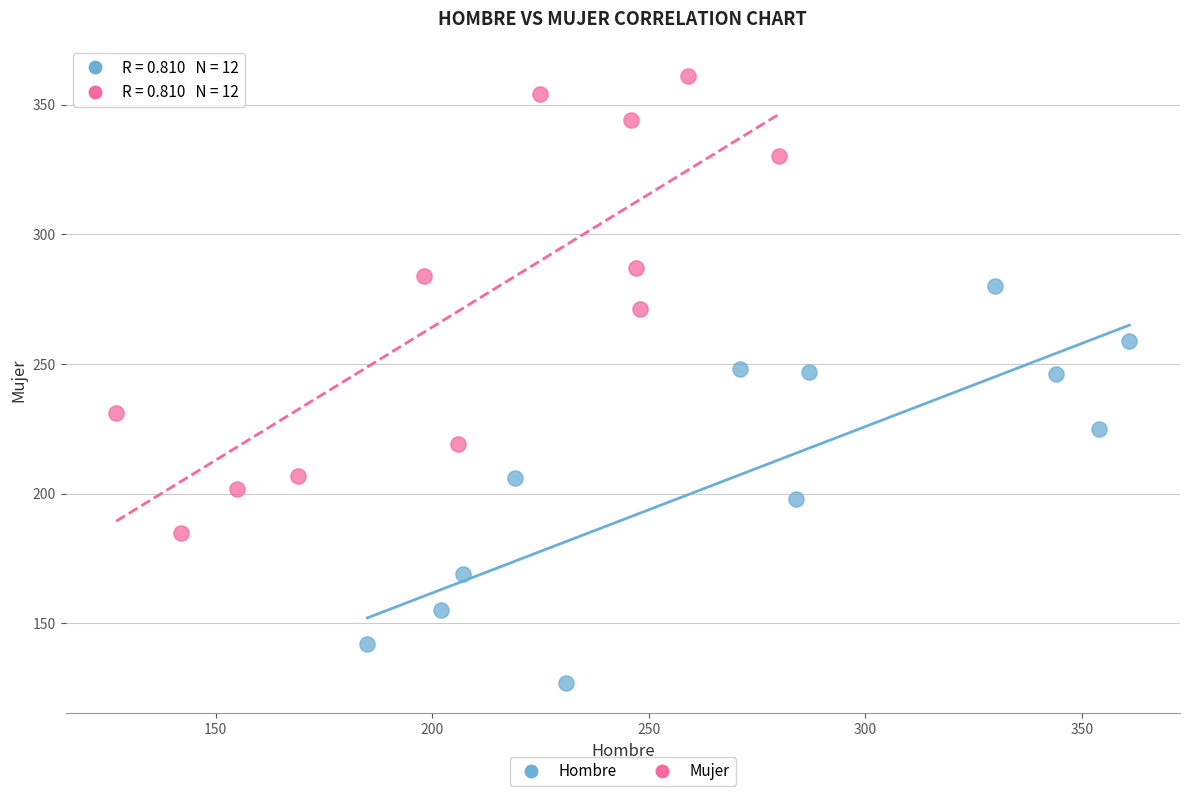

Which series reaches the maximum Y coordinate?

Mujer